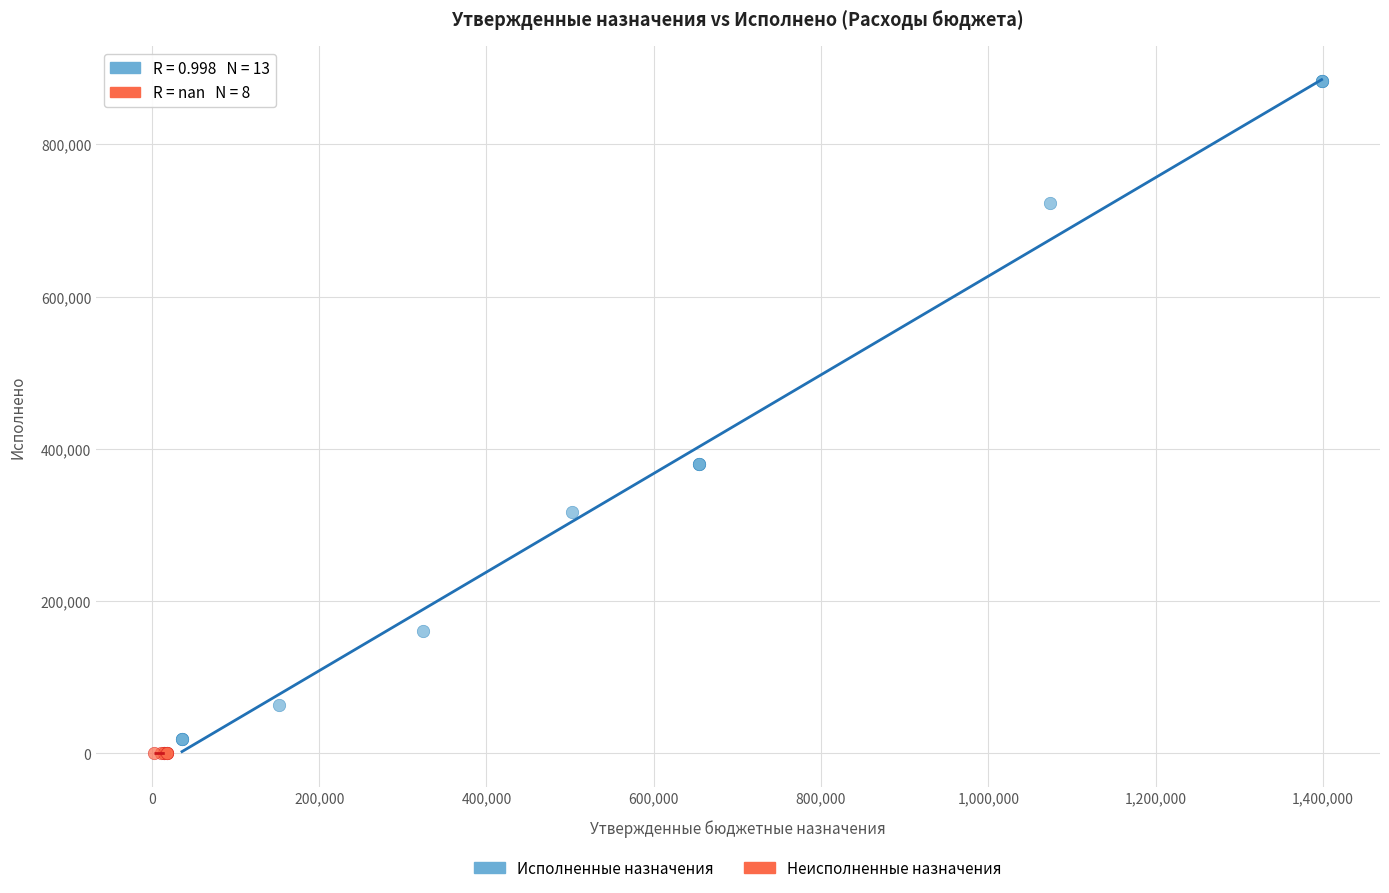

Which series reaches the maximum Y coordinate?

Исполненные назначения